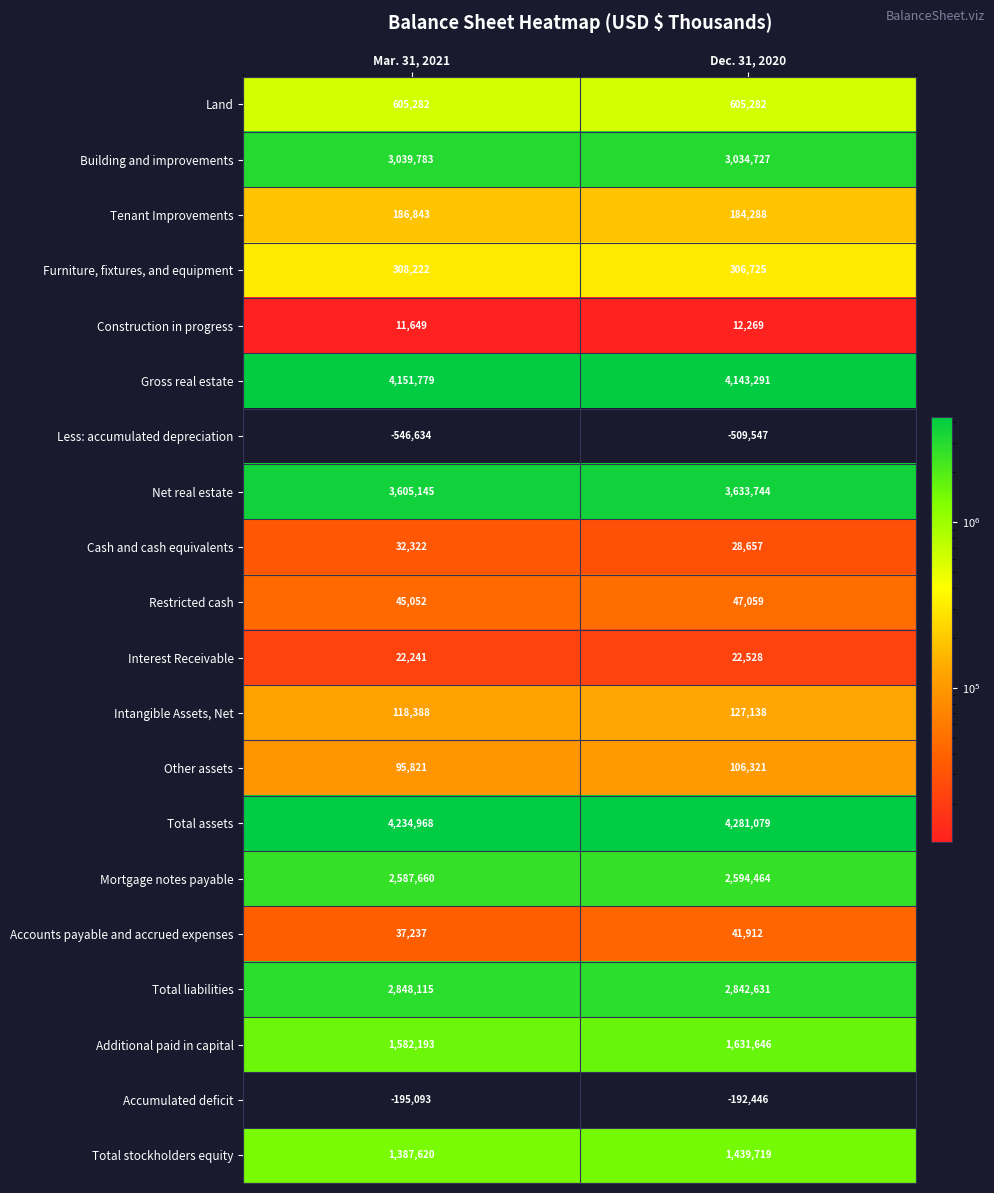

What value does the Restricted cash series have at Mar. 31, 2021?

45052